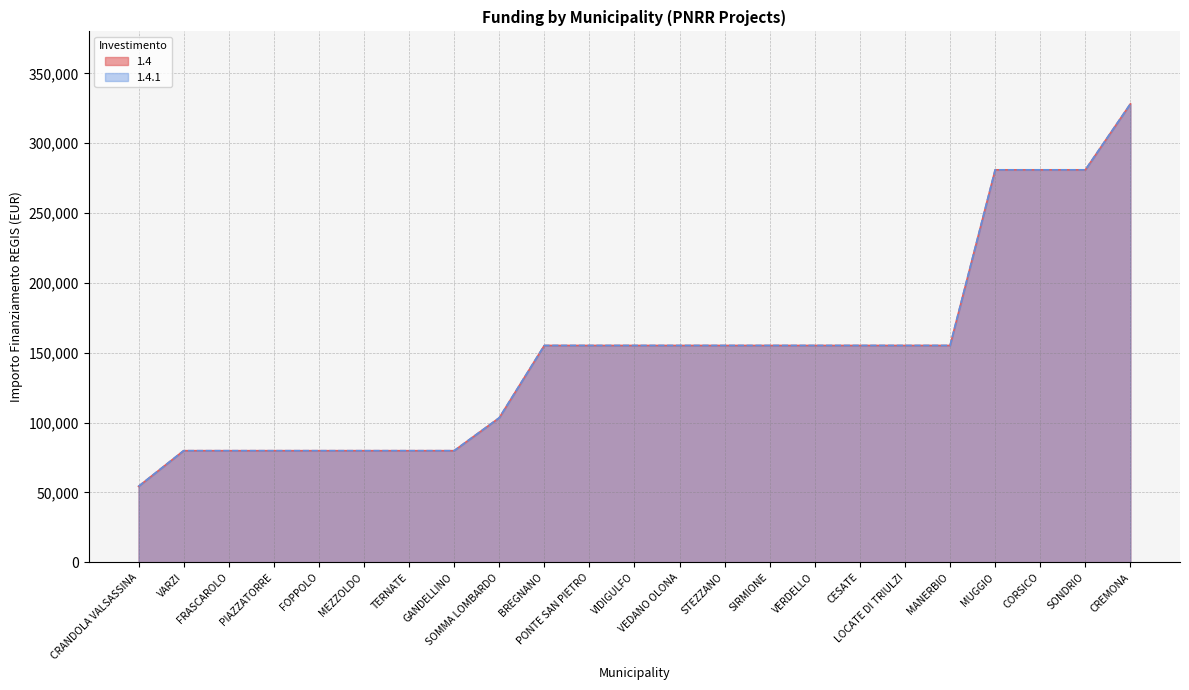

Reading right to left, what are all the values shown in this chart?

1.4: 328160	280932	280932	280932	155234	155234	155234	155234	155234	155234	155234	155234	155234	155234	103444	79922	79922	79922	79922	79922	79922	79922	54412
1.4.1: 328160	280932	280932	280932	155234	155234	155234	155234	155234	155234	155234	155234	155234	155234	103444	79922	79922	79922	79922	79922	79922	79922	54412